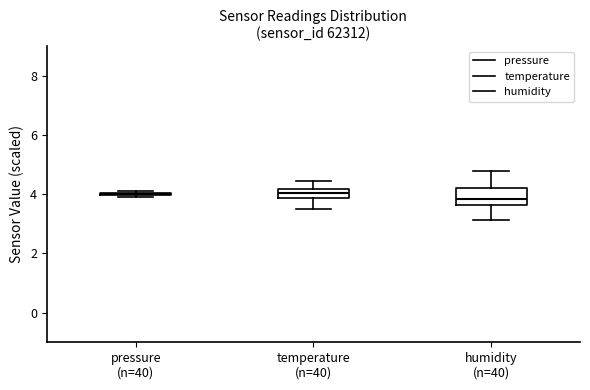

Where does the lower whisker of the box for humidity (n=40) end on the y-axis? The values are not printed on the chart, so give them approximately, as read against the axis.

3.2